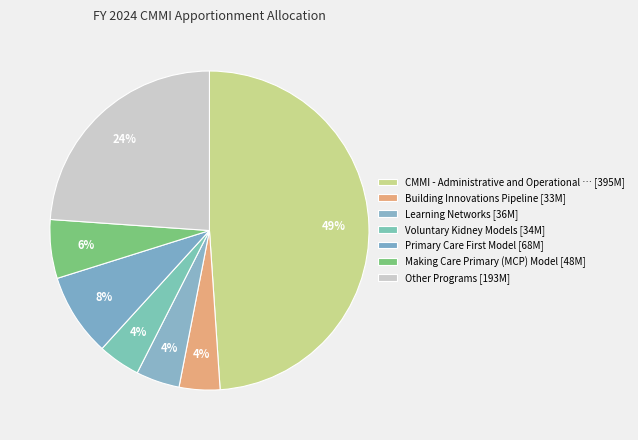

How many segments does this pie chart have?

7